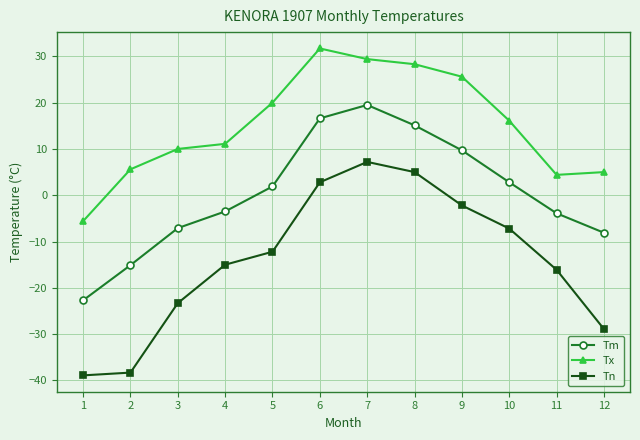

What is the difference between the second highest and minimum values in the Tn series?

43.9